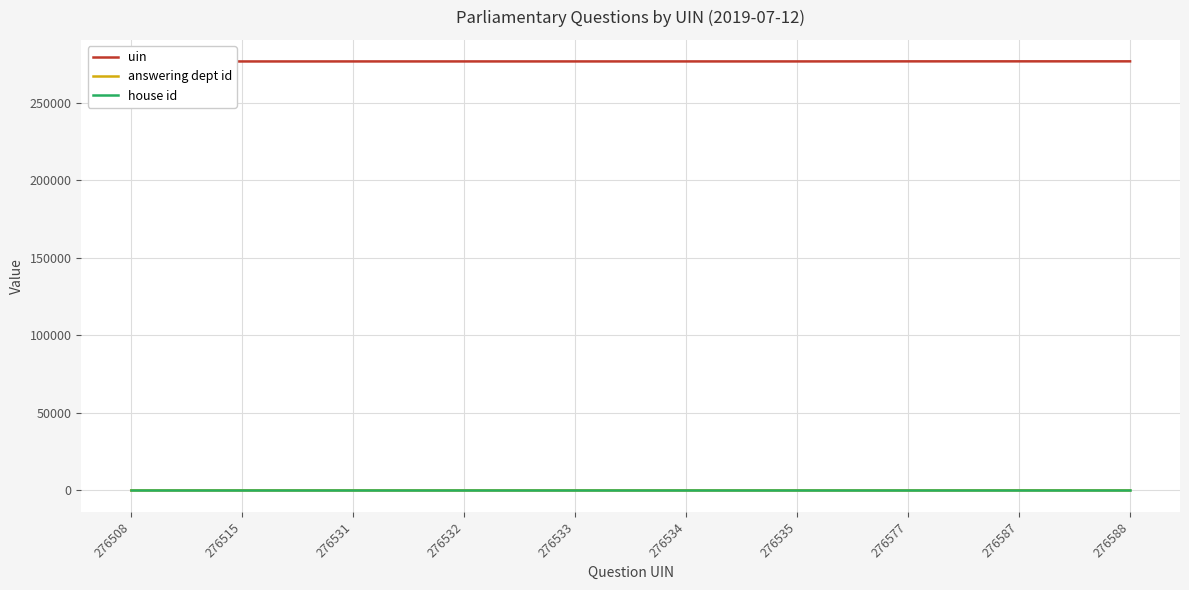

Does the chart display data point markers on the line(s)?

No